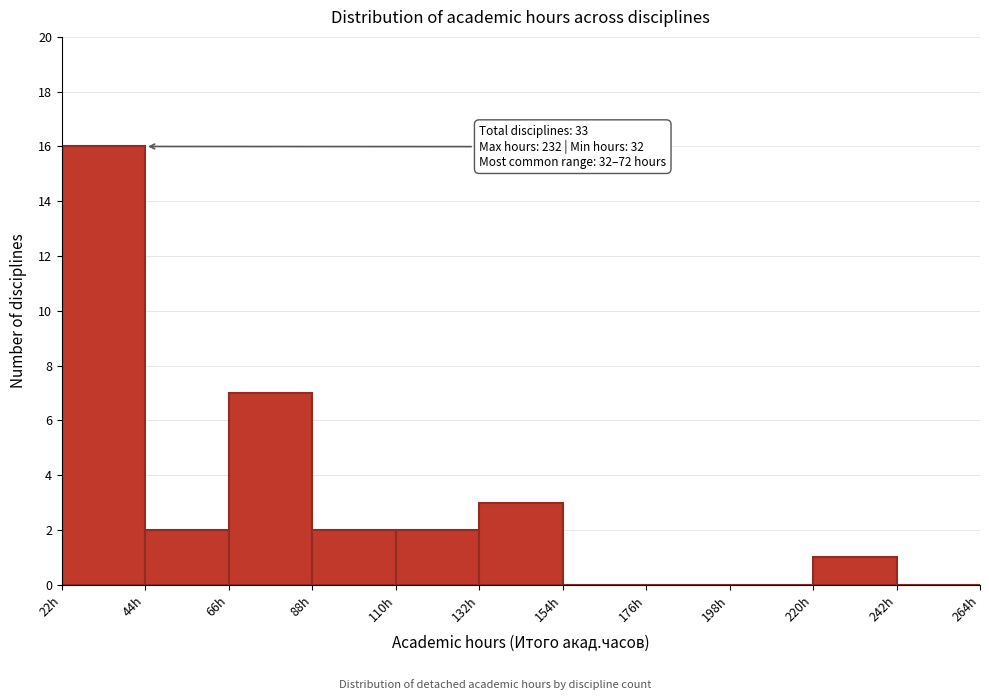

Over which range of the x-axis is the bar tallest?

22 to 44